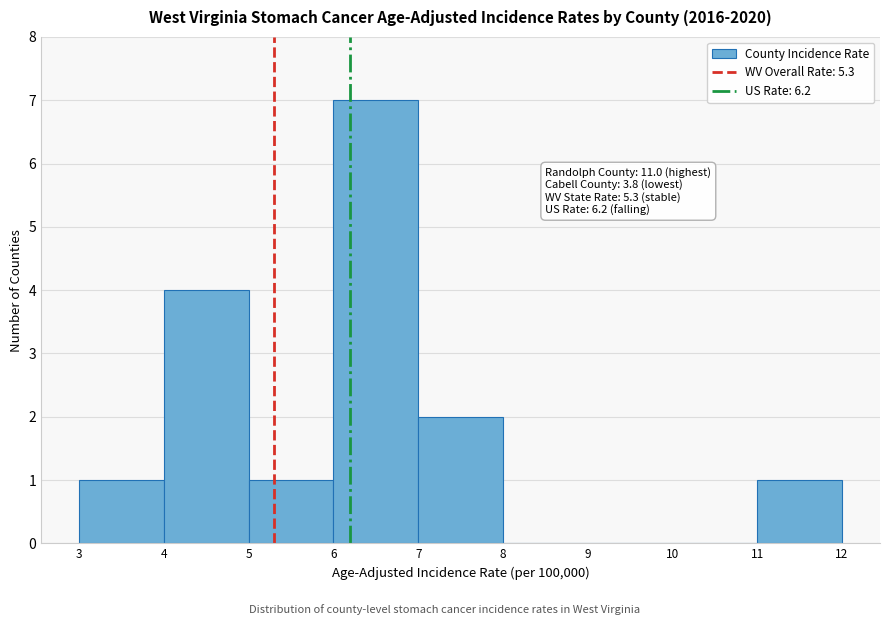

Which range on the x-axis has the tallest bar?

6 to 7